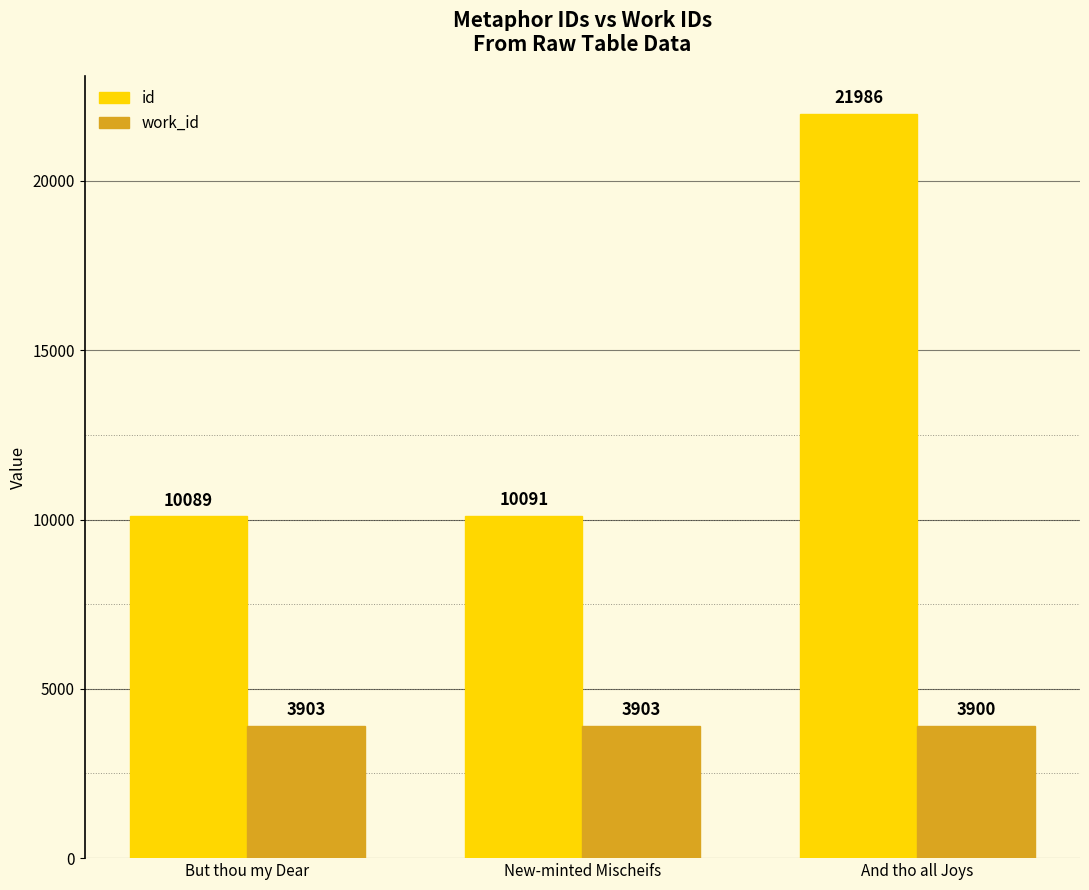

Which series has the largest total across all categories?

id